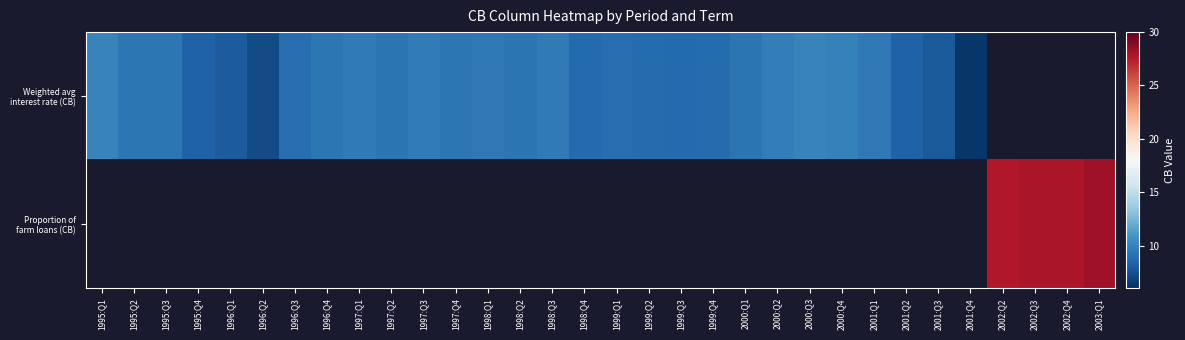

List the series in order of their peak value, highest first.

Weighted avg interest rate (CB), Proportion of farm loans (CB)